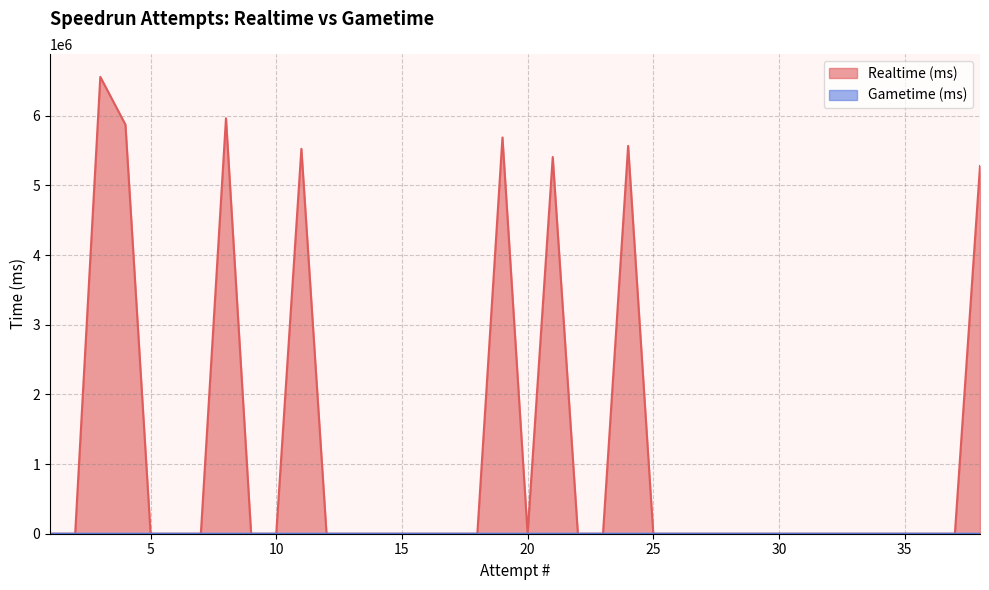

Which category has the lowest value in the Realtime (ms) series?

1